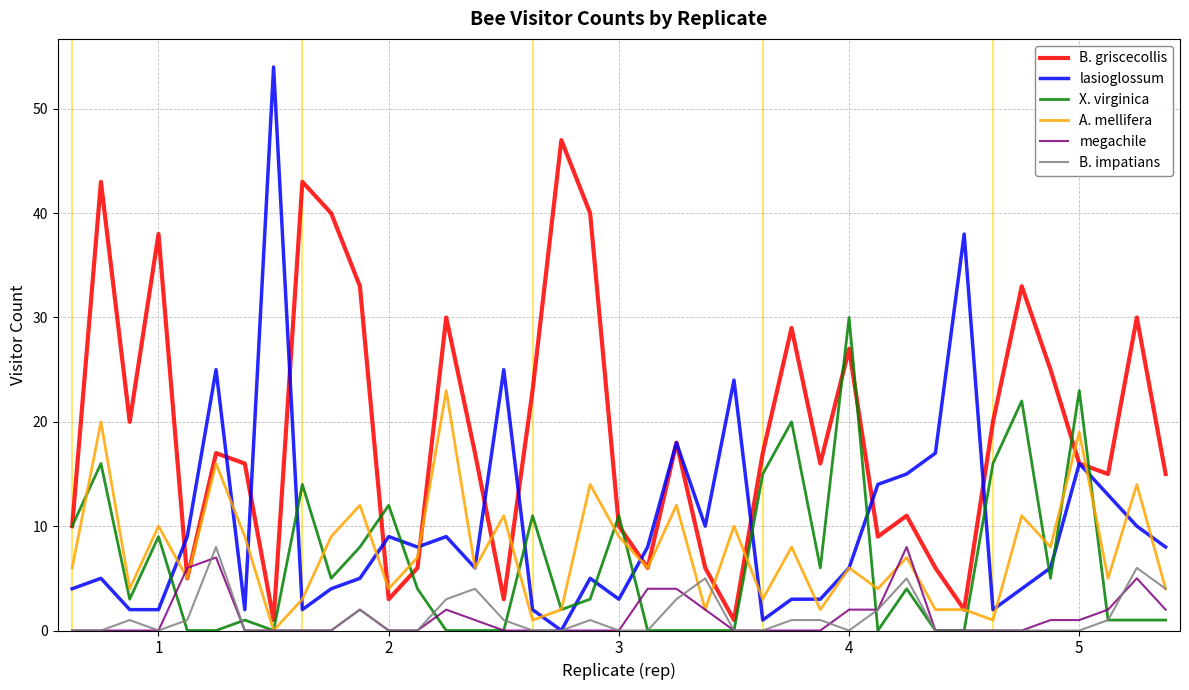

Which series has the largest total across all categories?

B. griscecollis